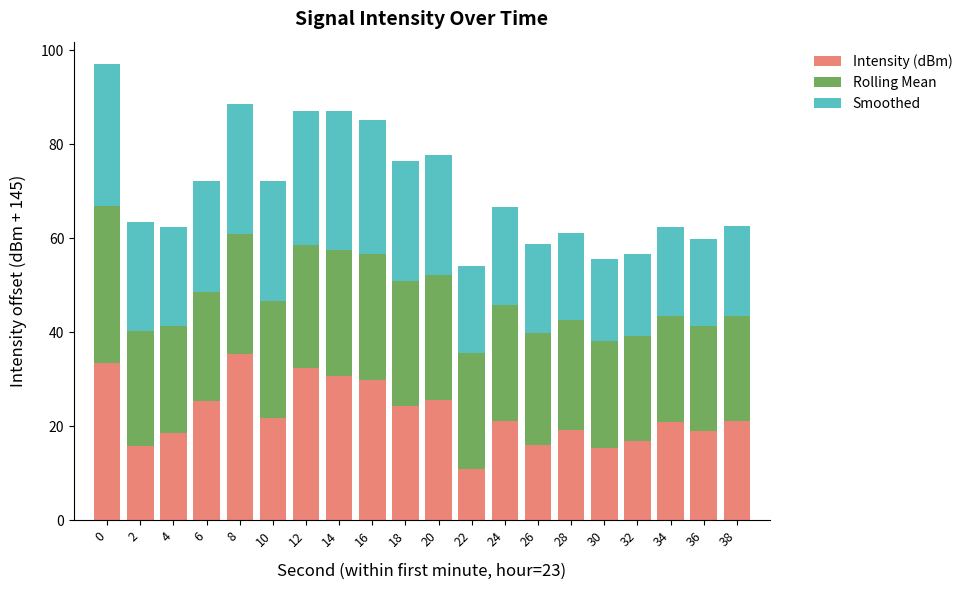

How many series are shown in this chart?

3